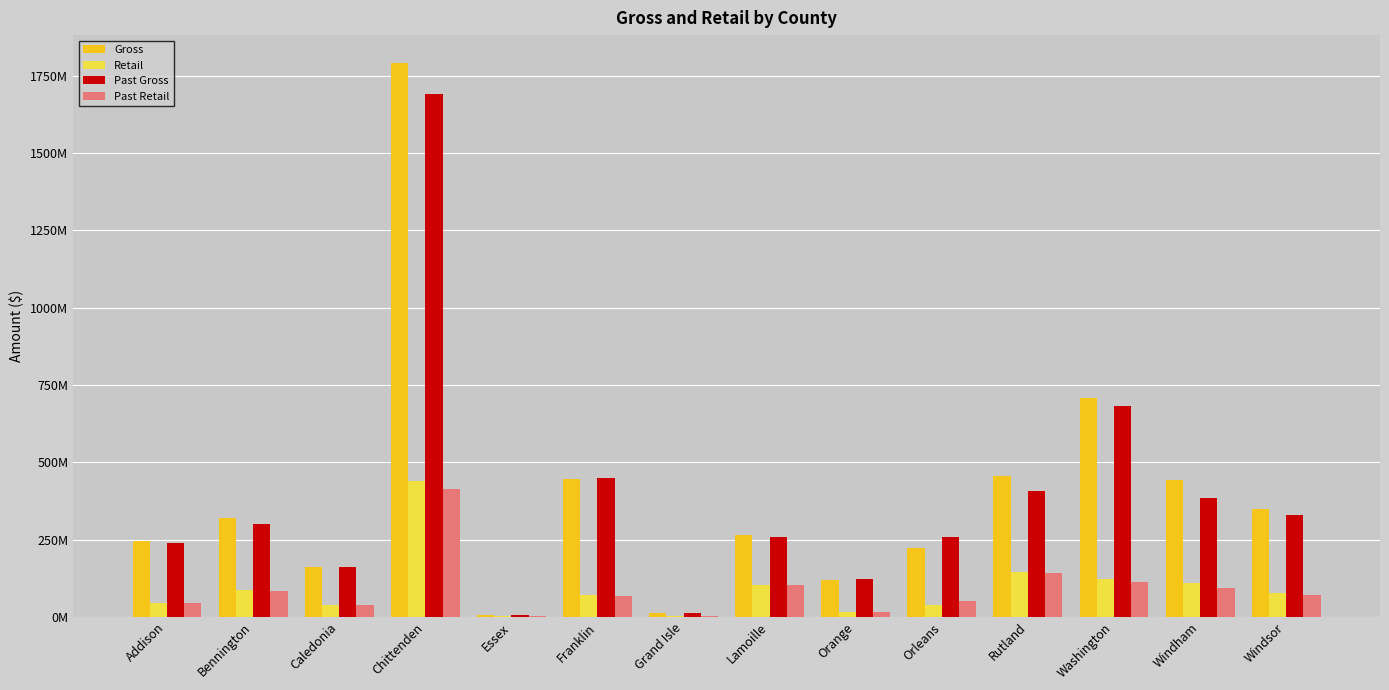

What are all the series names shown in the legend?

Gross, Retail, Past Gross, Past Retail